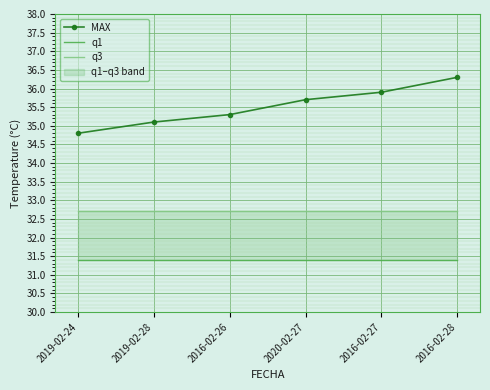

List the labels in order of MAX value, smallest first.

2019-02-24, 2019-02-28, 2016-02-26, 2020-02-27, 2016-02-27, 2016-02-28